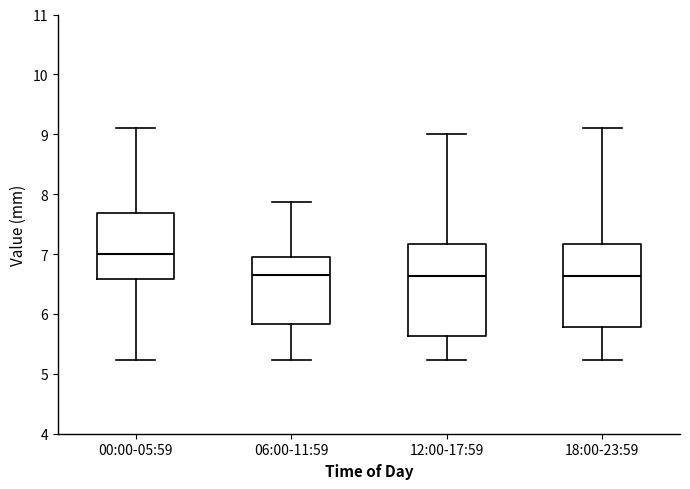

Comparing the boxes themselves (not the whiskers), which one is the tallest?

12:00-17:59